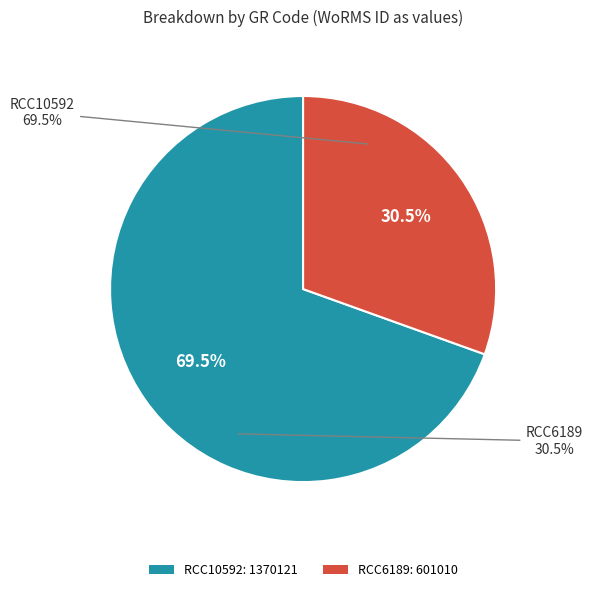

Is RCC10592 the majority of the pie?

Yes